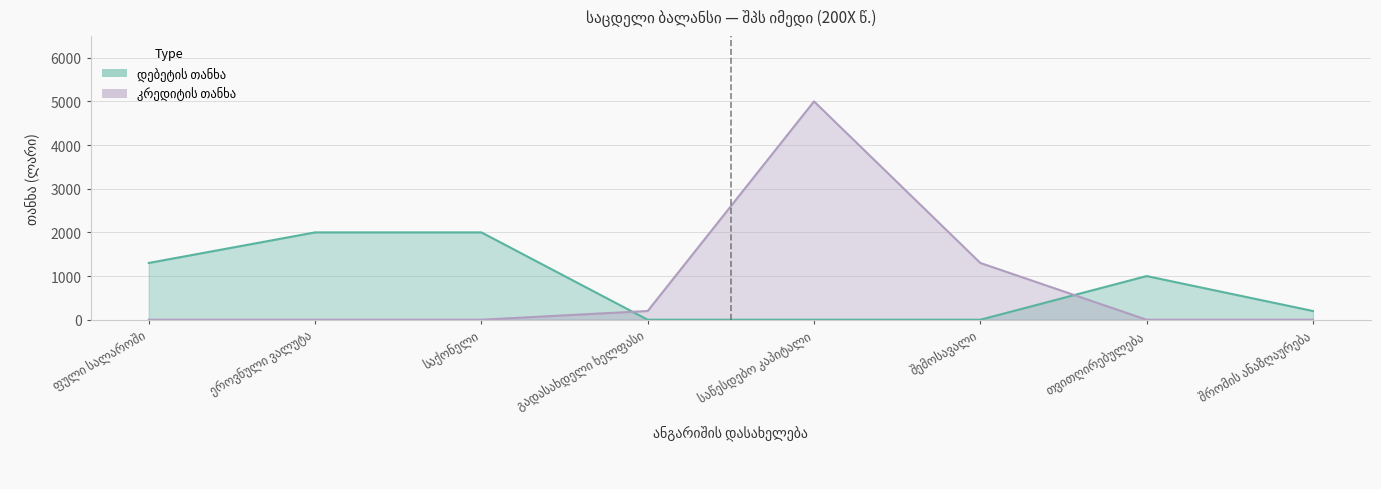

Is it true that კრედიტის თანხა equals -3350 at თვითღირებულება?

False